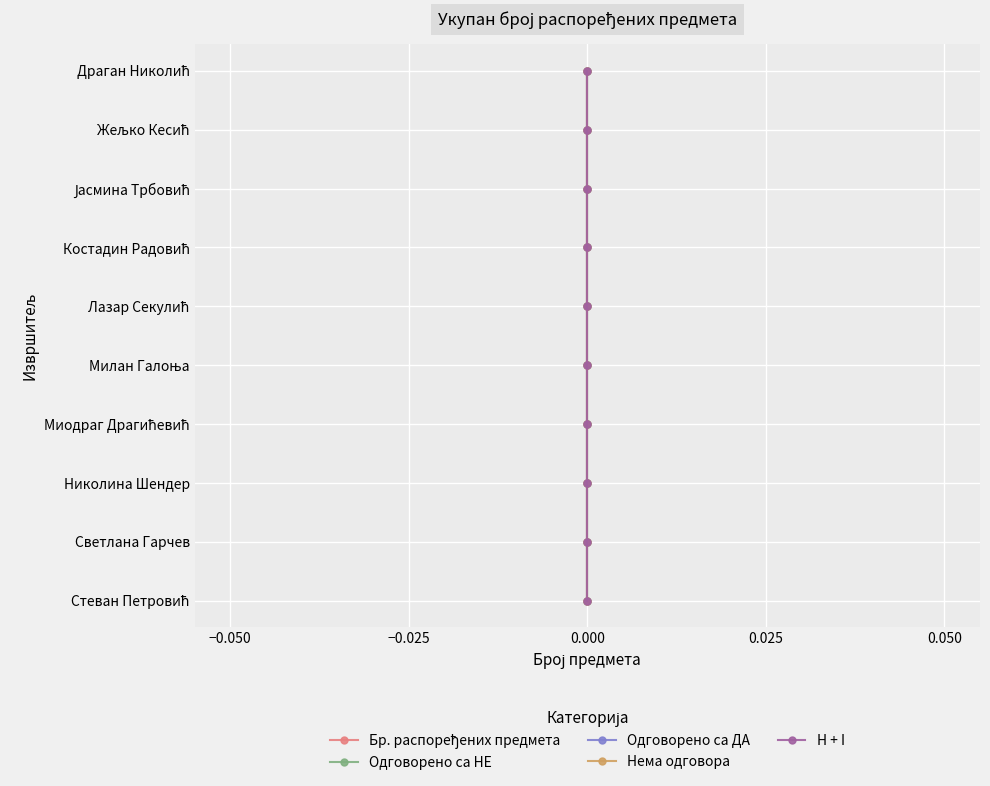

True or false: Одговорено са ДА and H + I cross at least once.

False